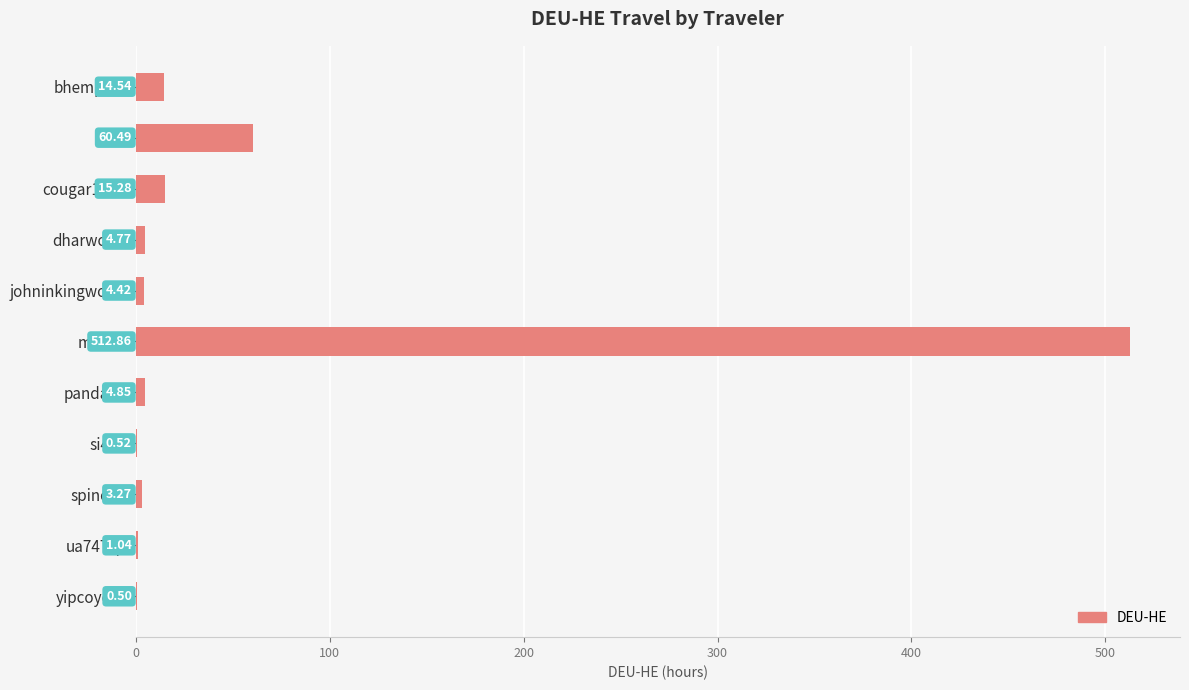

Where is the data nearest to the value 256?

cinx